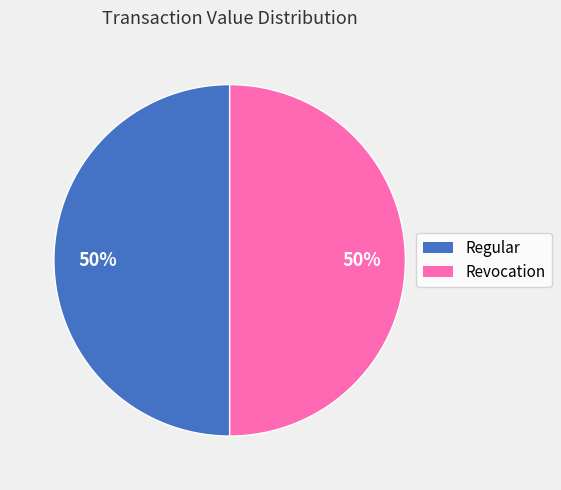

Do Revocation and Regular together represent more than half of the pie?

Yes